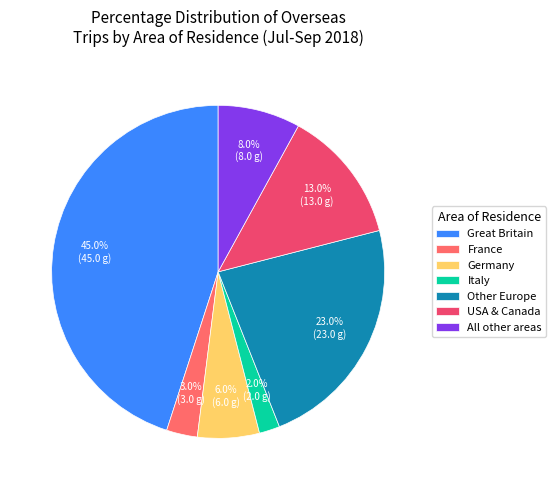

Is it true that Germany is 6% of the pie?

True